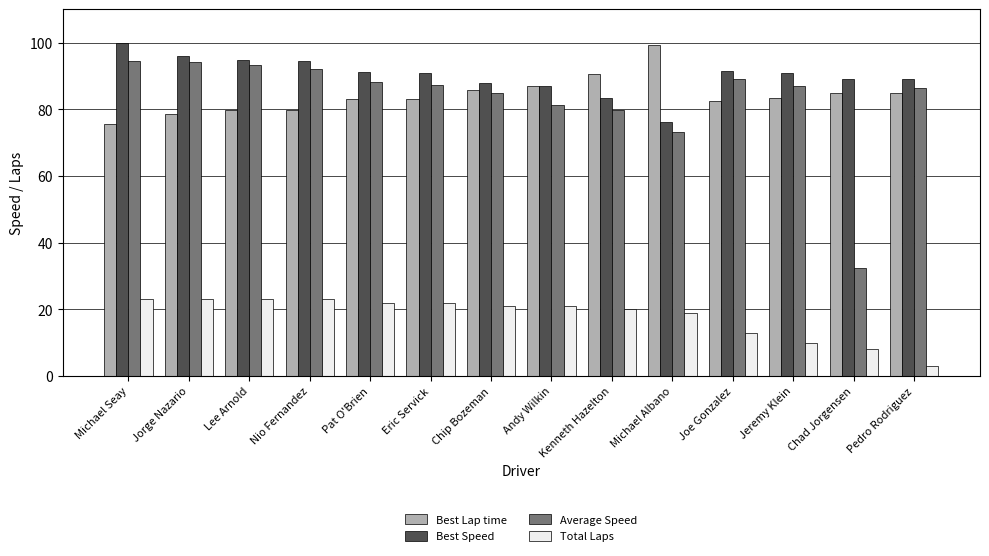

What is the minimum value for Total Laps?

3.0